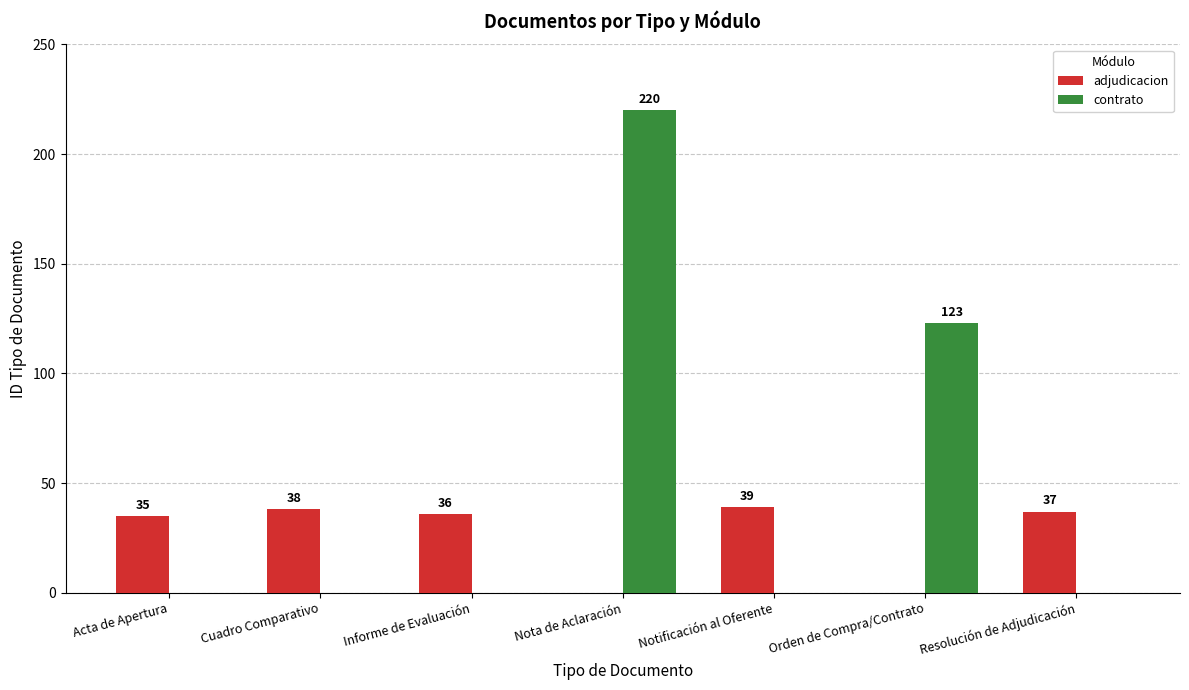

Which series has the largest total across all categories?

contrato